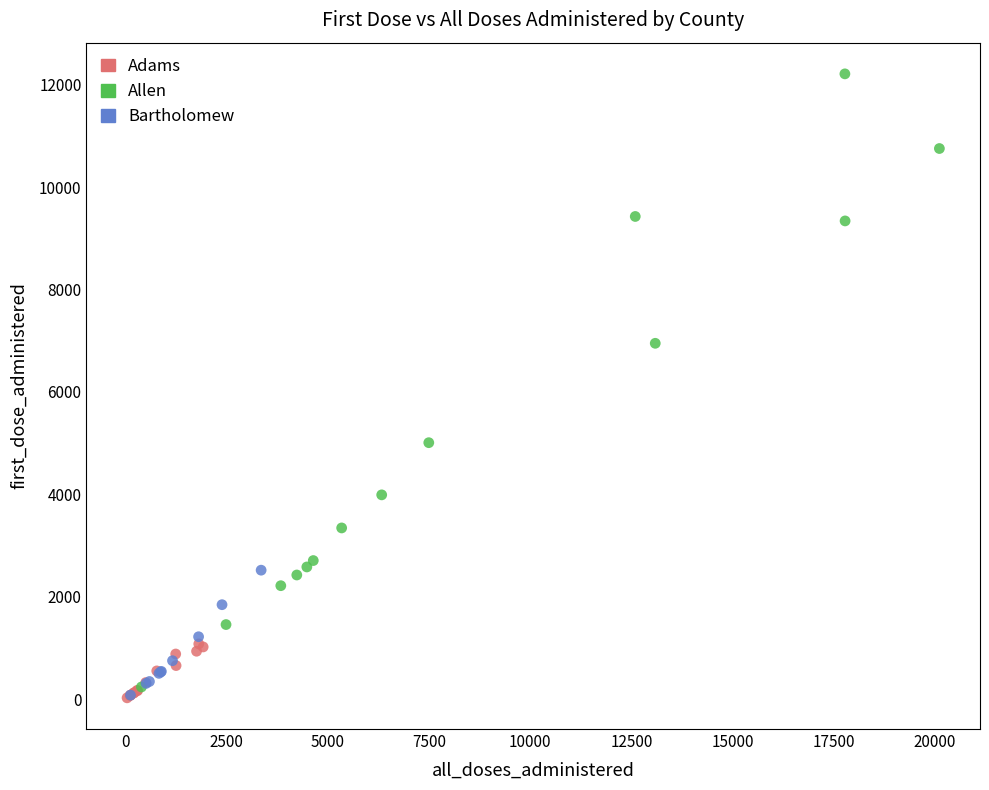

What are all the series names shown in the legend?

Adams, Allen, Bartholomew